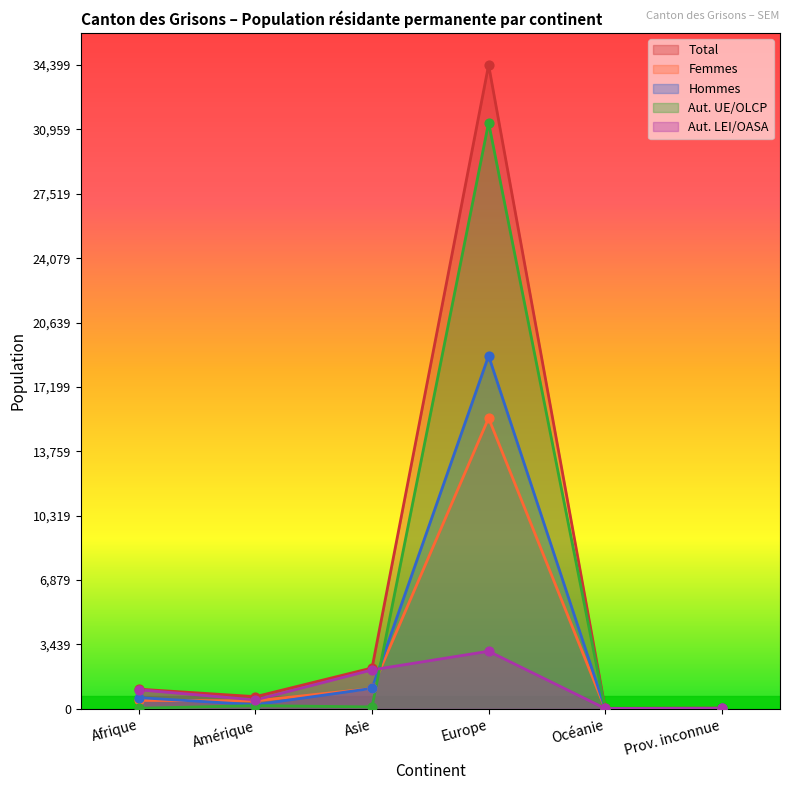

Which series reaches the maximum Y coordinate?

Total